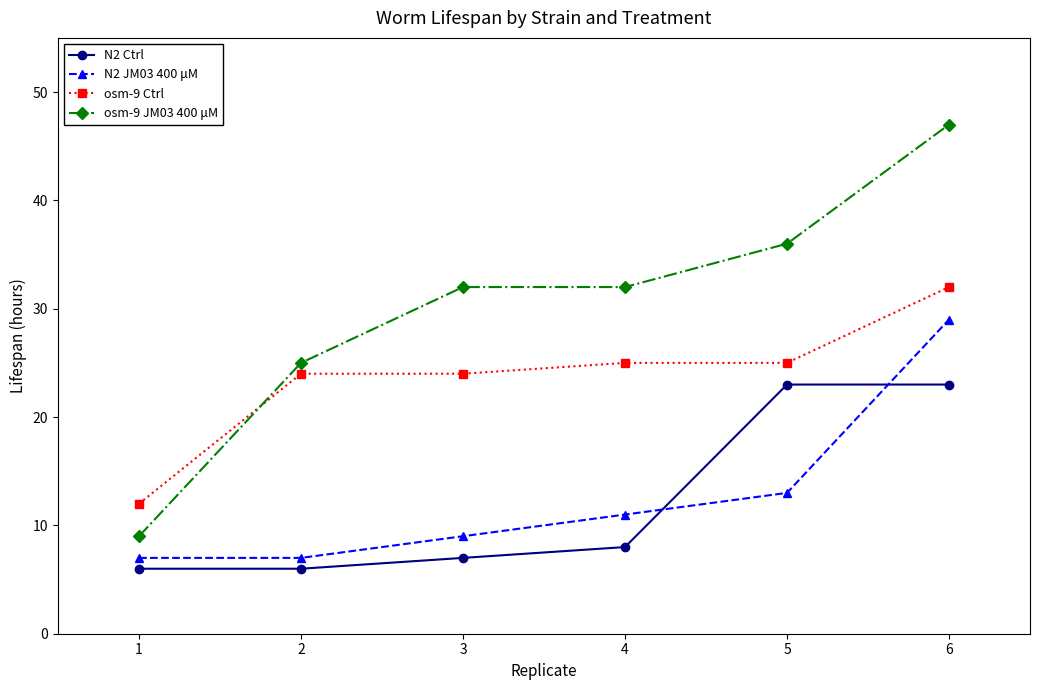

Where is N2 JM03 400 μM nearest to the value 18?

5